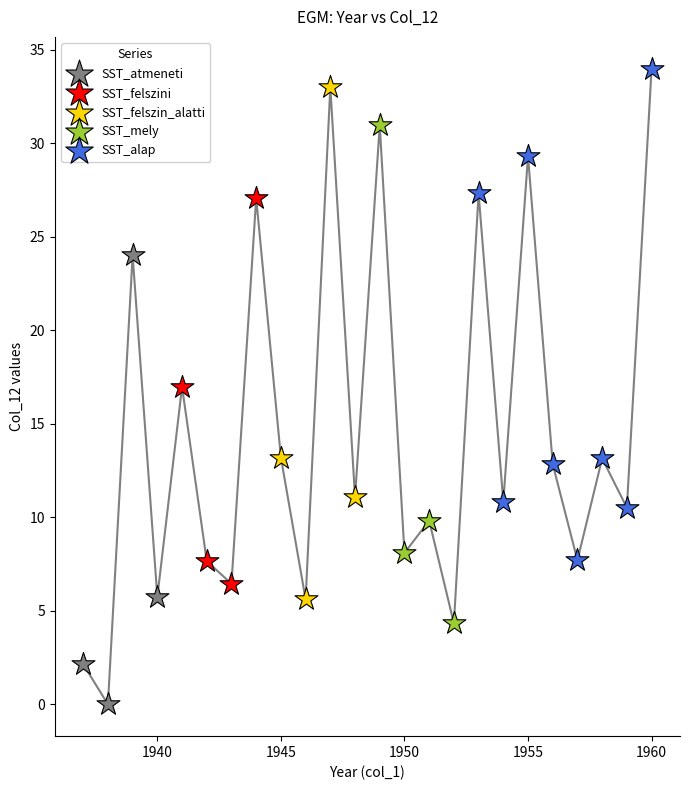

Which series contains the lowest Y value?

SST_atmeneti